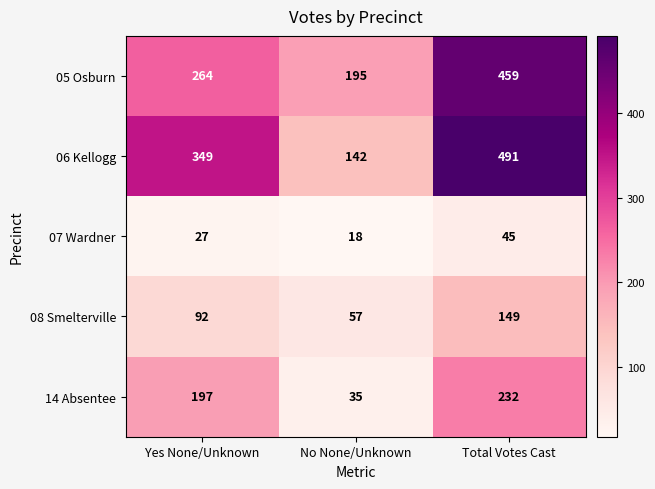

At Total Votes Cast, list the series in order from smallest to largest.

07 Wardner, 08 Smelterville, 14 Absentee, 05 Osburn, 06 Kellogg